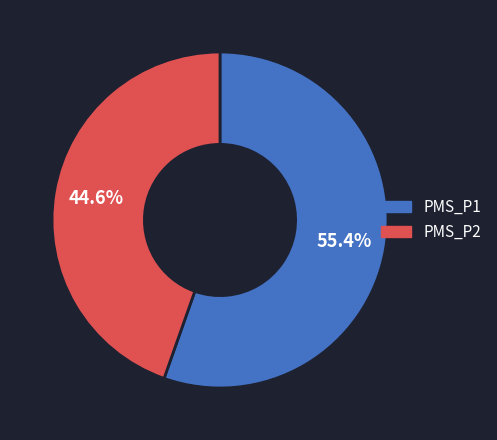

Which slice represents more than half of the pie?

PMS_P1